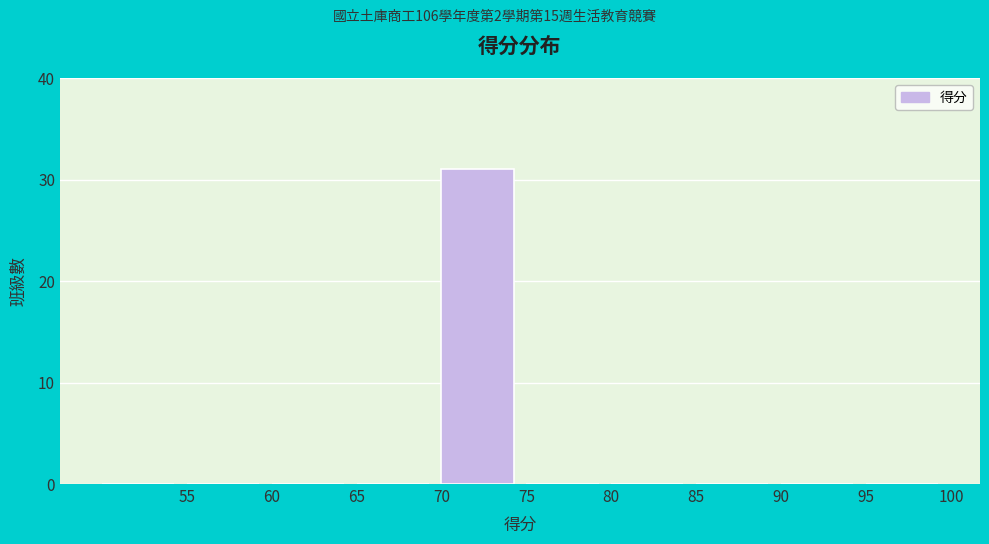

How tall is the bar that spans 70 to 75 on the x-axis? The values are not printed on the chart, so give them approximately, as read against the axis.

31